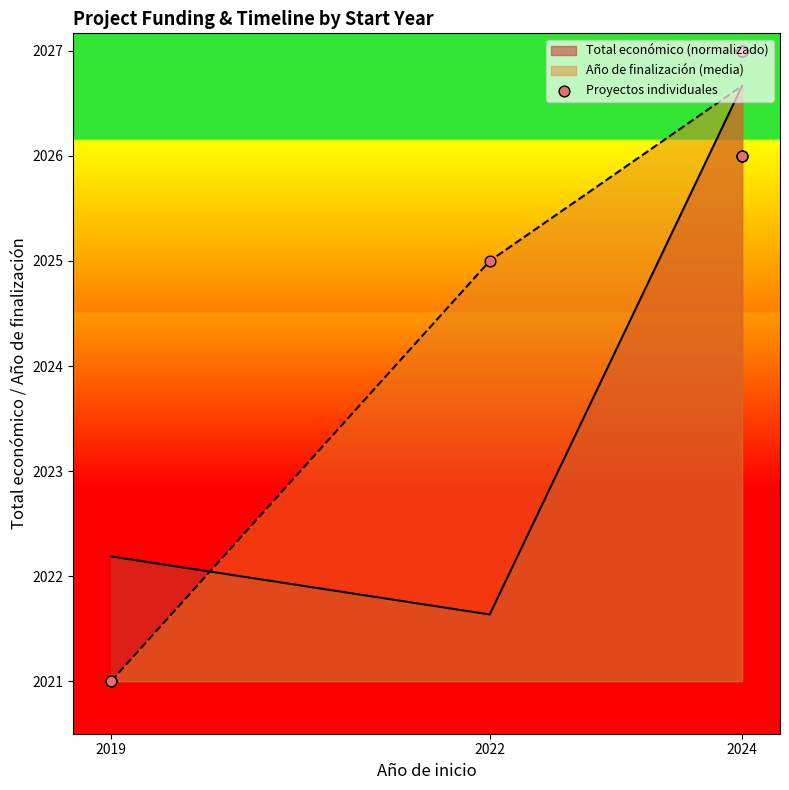

What is the lowest value of the Año de finalización (media) series?

2021.0